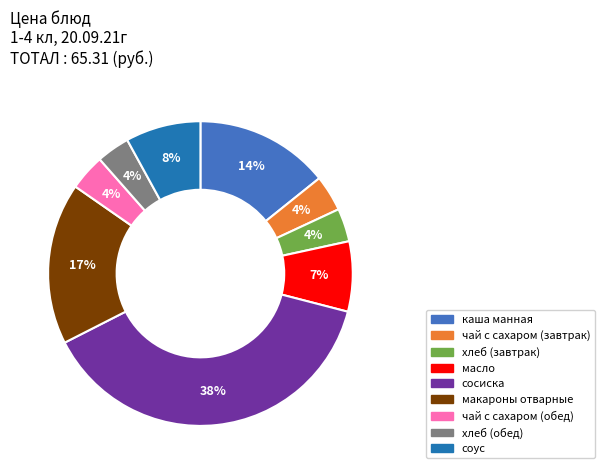

Which has a higher value, соус or хлеб (завтрак)?

соус